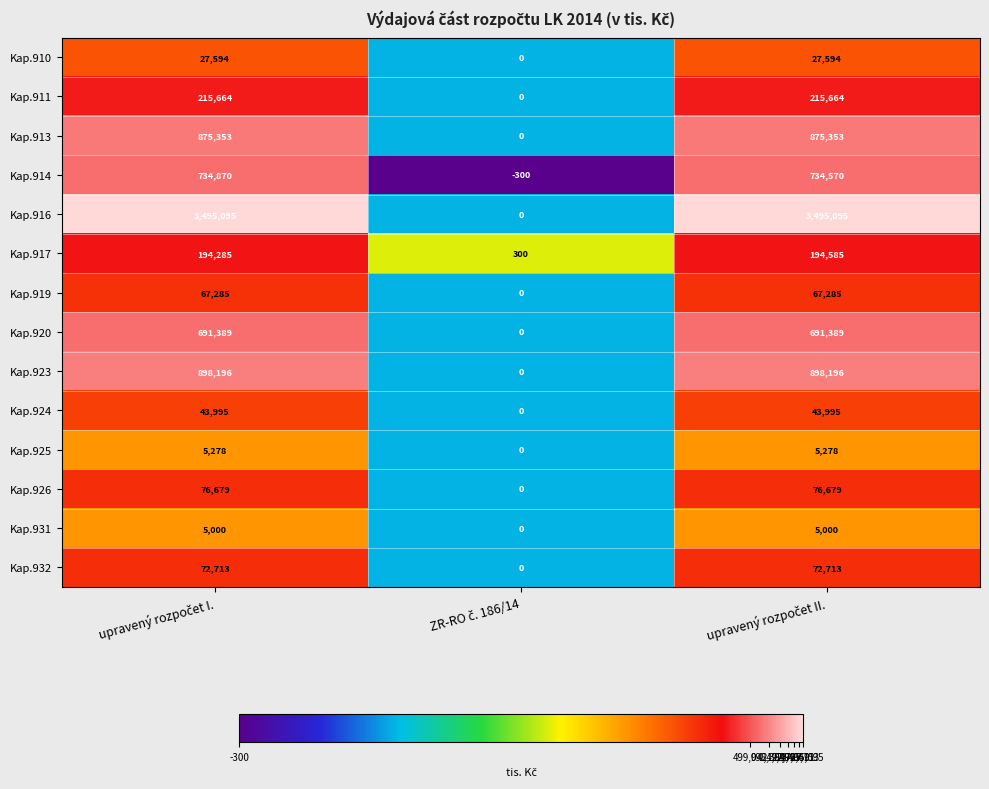

Which series has the largest total across all categories?

Kap.916